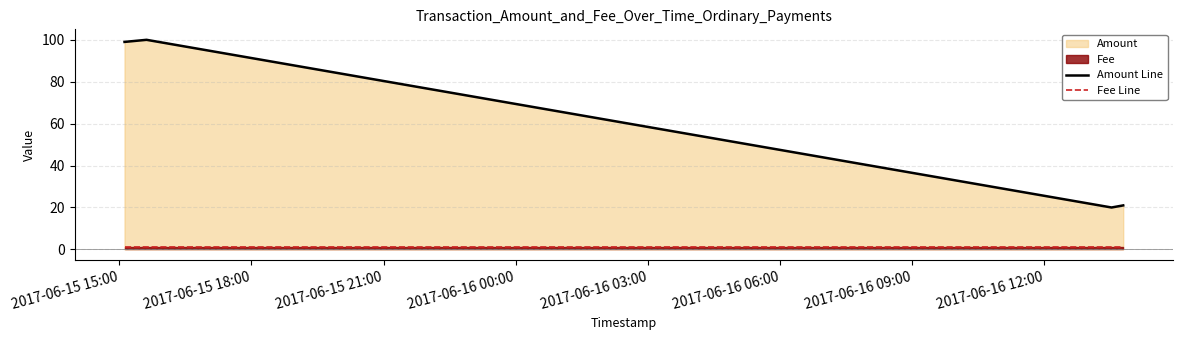

True or false: Fee Line has more than 2 points higher than both neighbors.

False